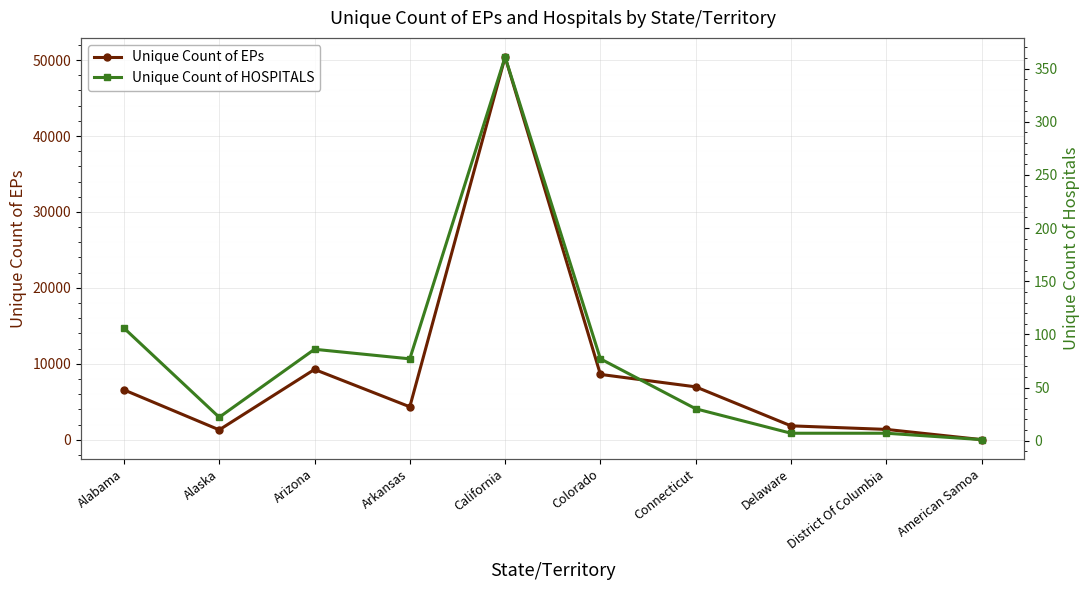

What is the sum of the Unique Count of EPs values at Colorado and Alabama?

15165